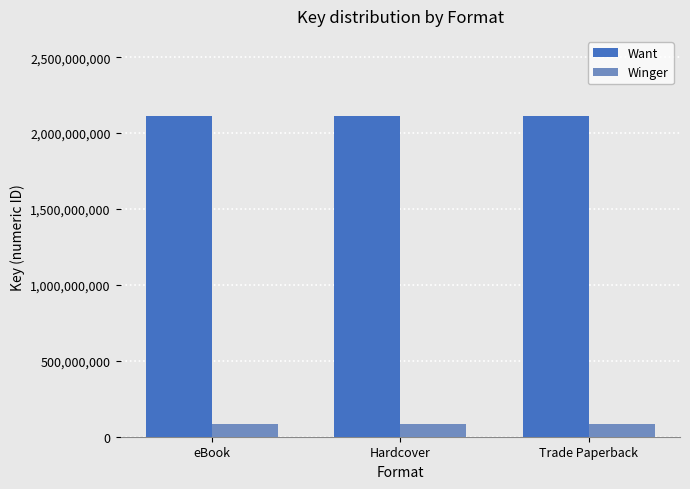

Rank the series at Trade Paperback from lowest to highest value.

Winger, Want